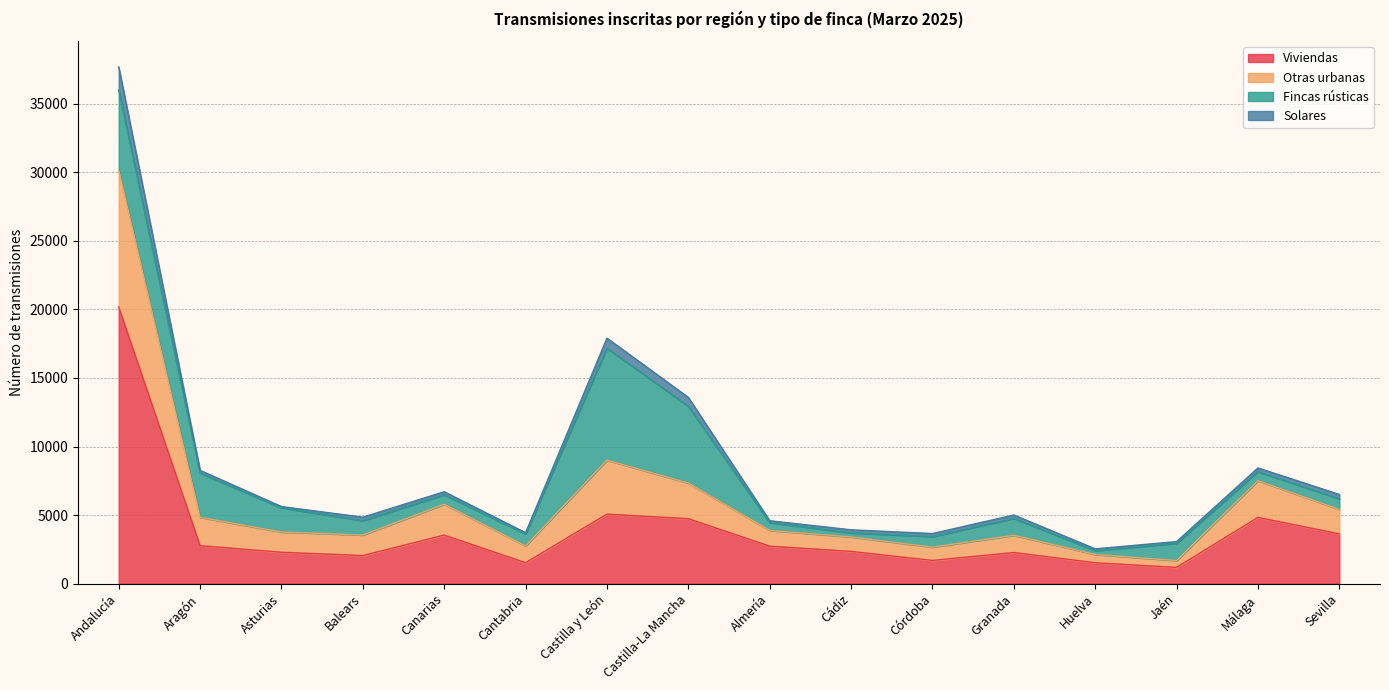

What is the label of the 14th point from the left?

Jaén